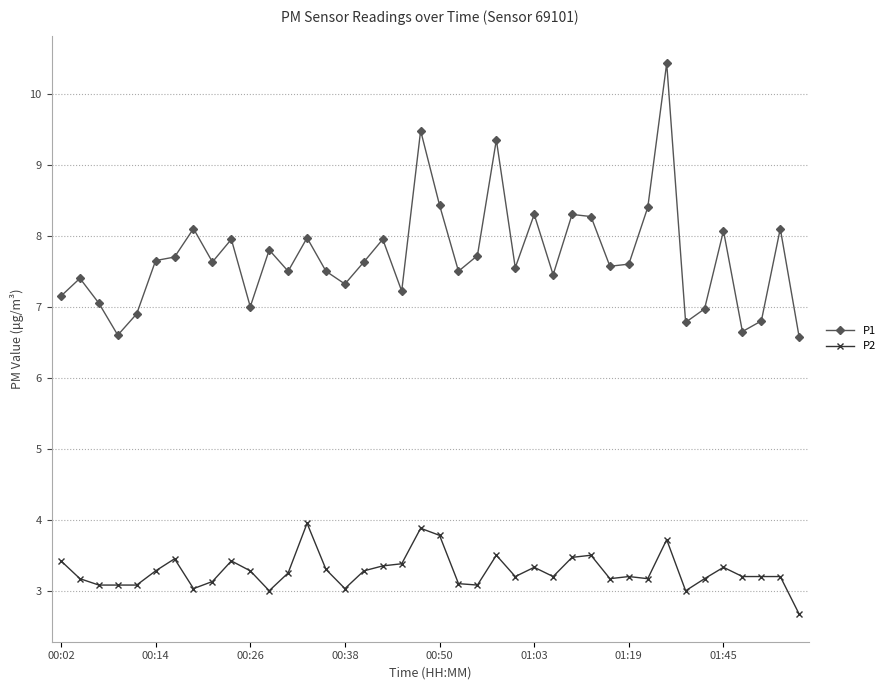

What is the value of the P1 point at the 30th from the left?

7.6